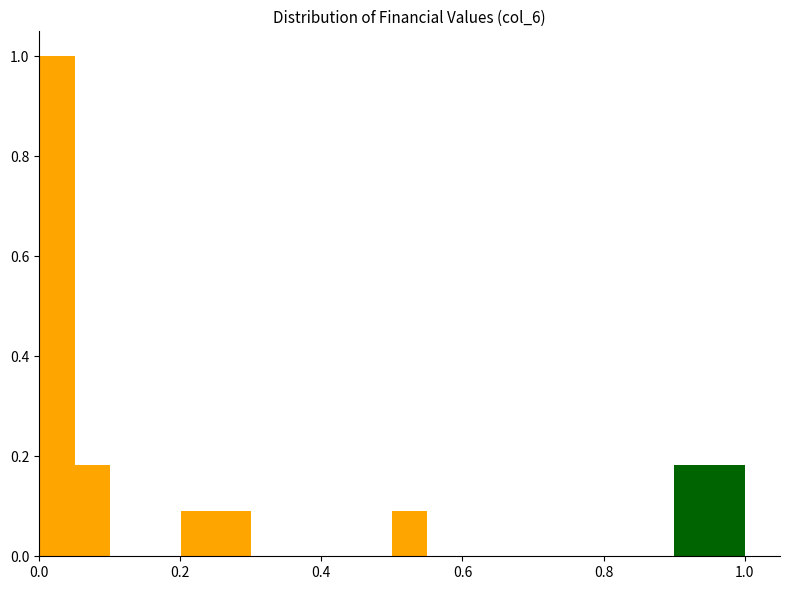

Read against the x-axis, roughly where is the centre of the tallest bar?

0.02